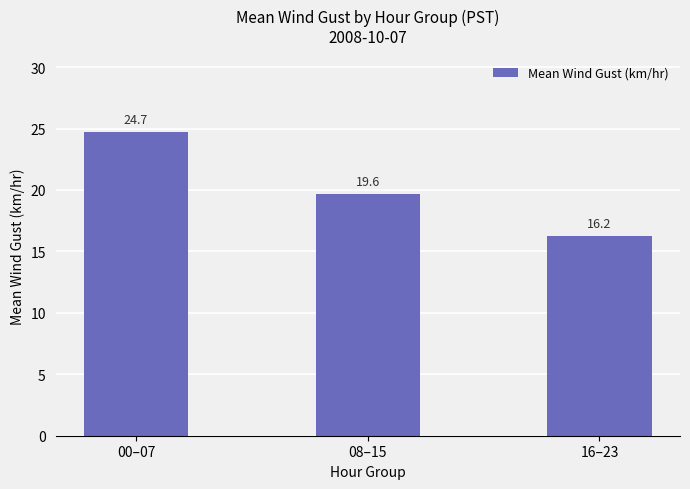

Approximately how many times larger is the value at 16–23 compared to 08–15?

0.8